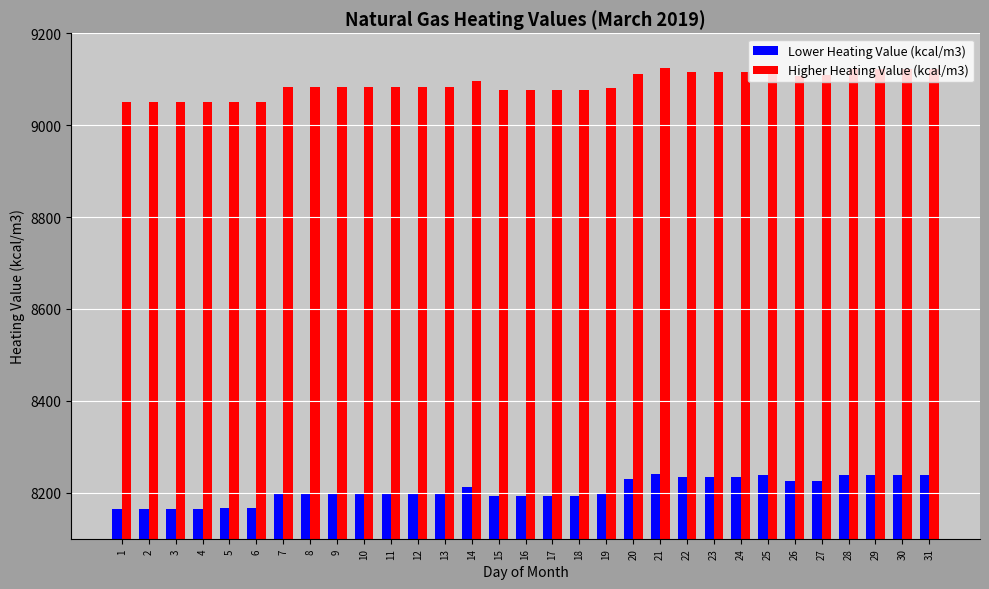

What is the maximum value for Higher Heating Value (kcal/m3)?

9125.3